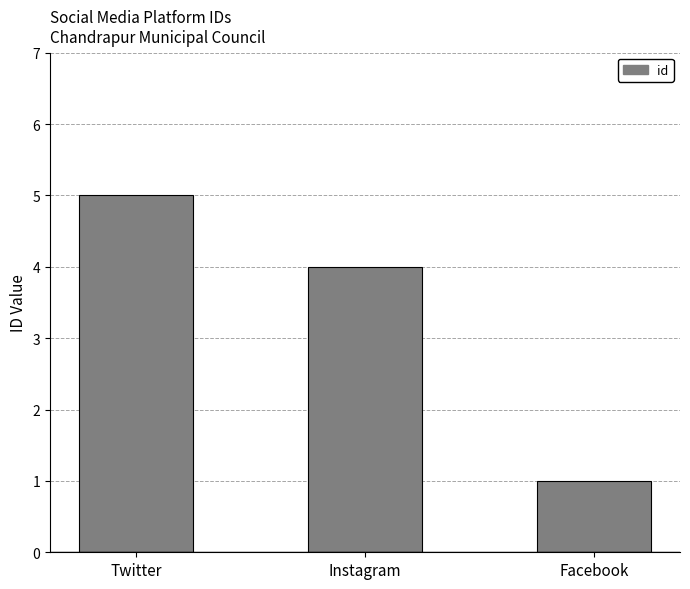

List the labels in order of value, largest first.

Twitter, Instagram, Facebook